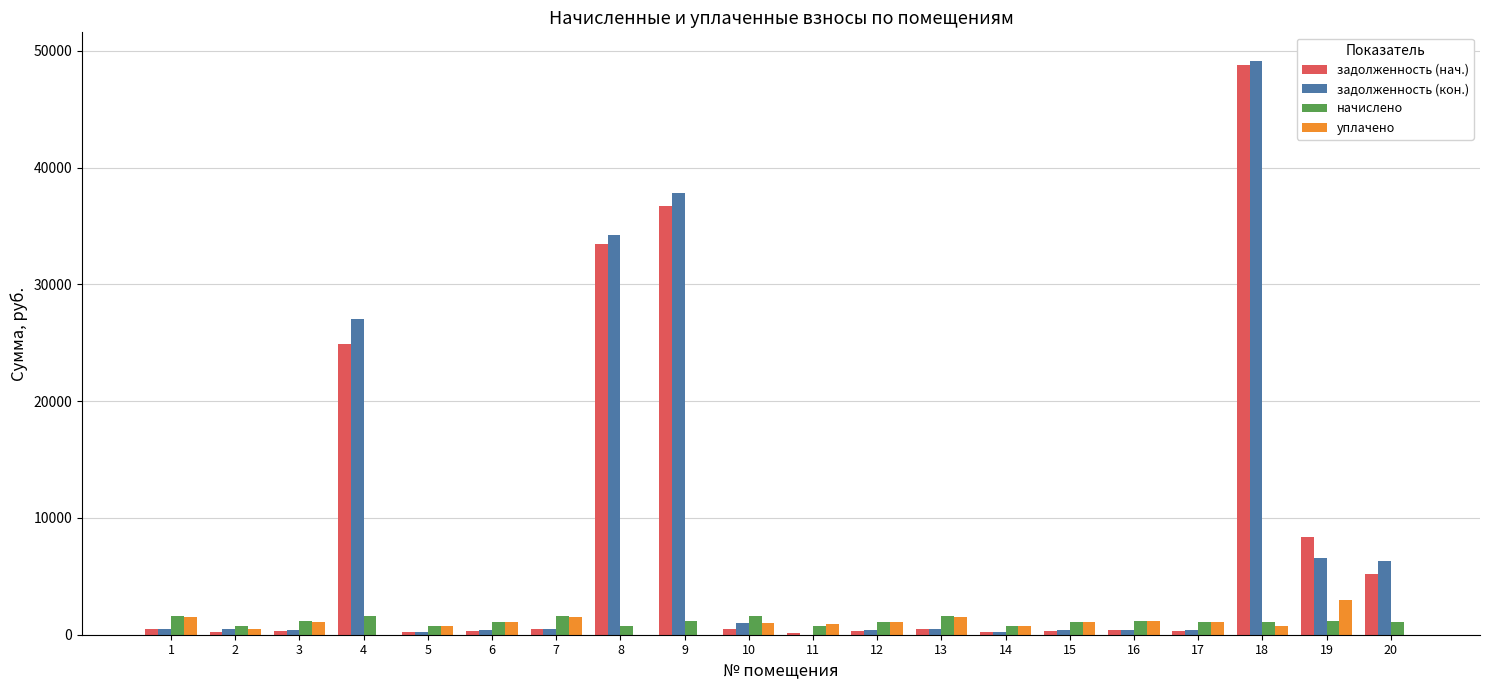

Are the bars horizontal?

No